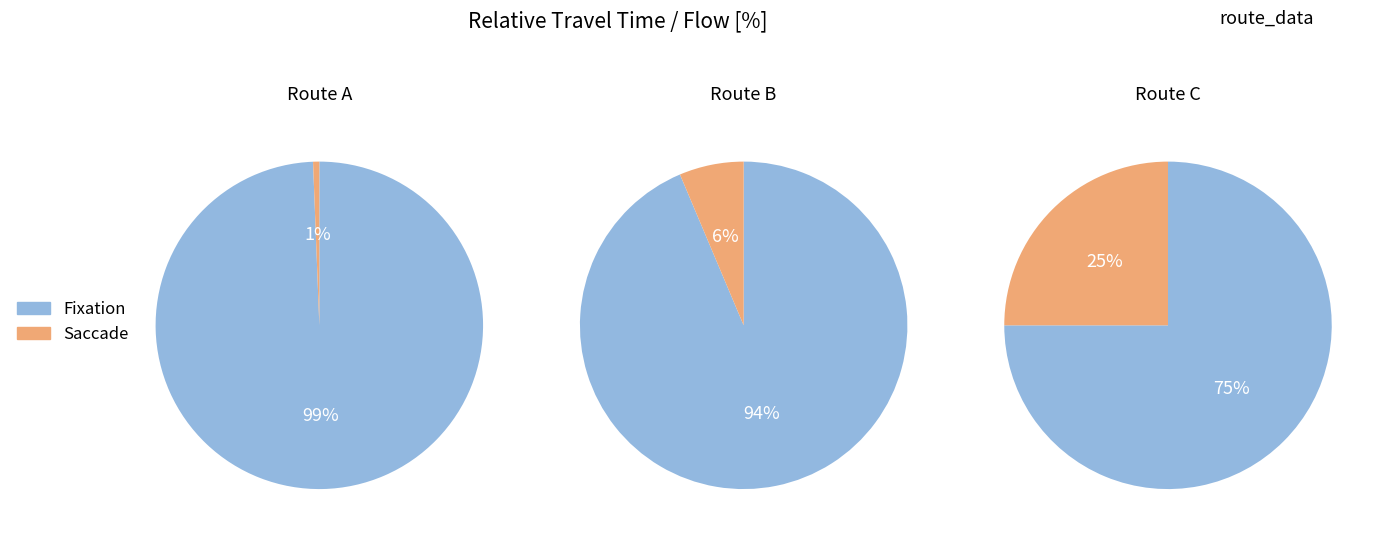

Which series changed the most between 6 and 8?

Fixation